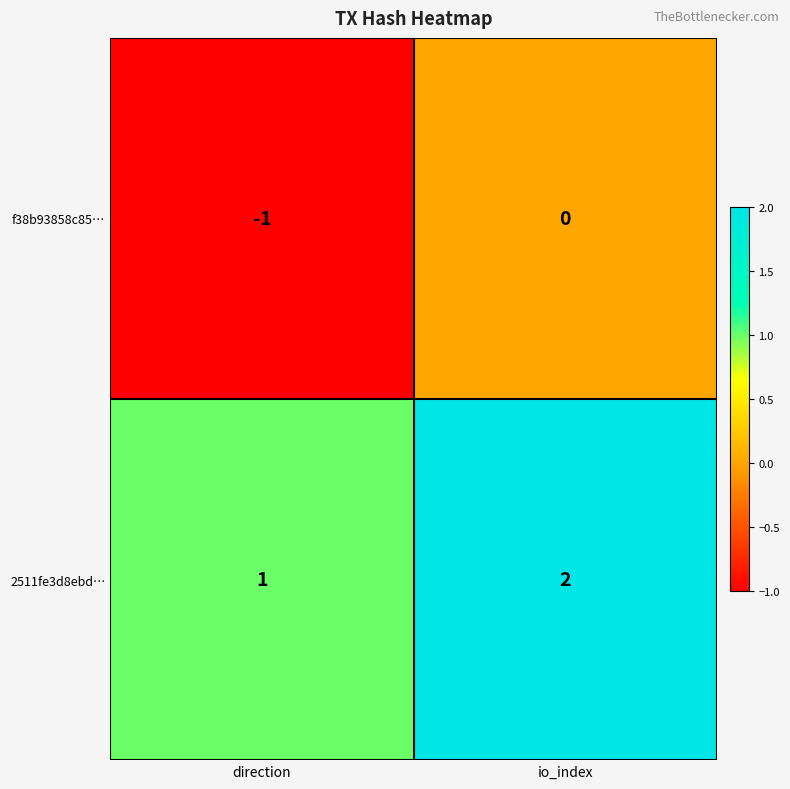

How many data points does each series have?

2